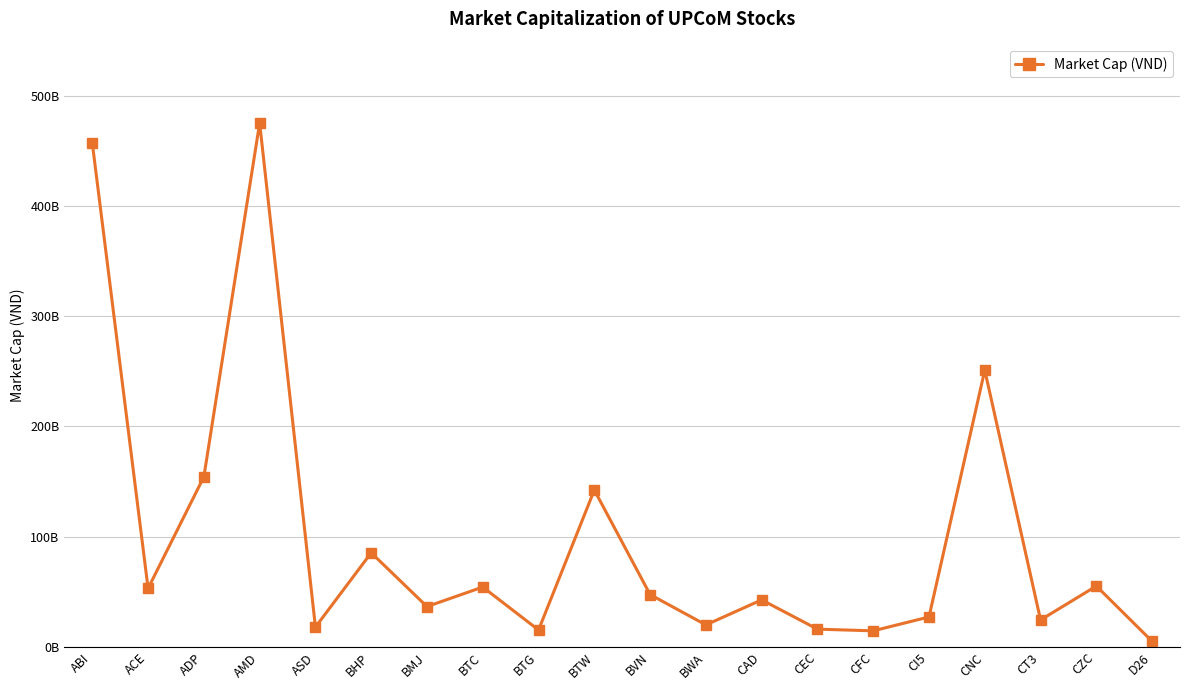

Which category has the highest value across all series?

AMD